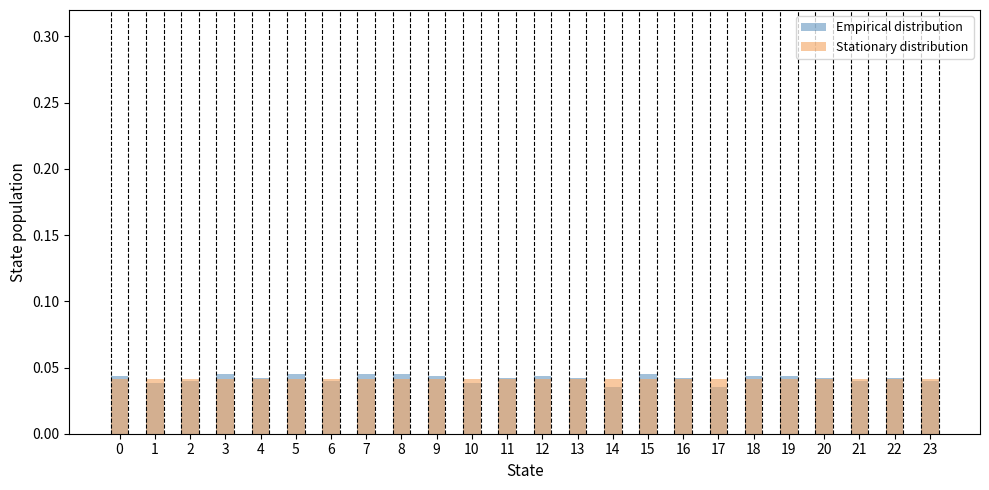

Is it true that Stationary distribution equals 0.0 at 16?

True